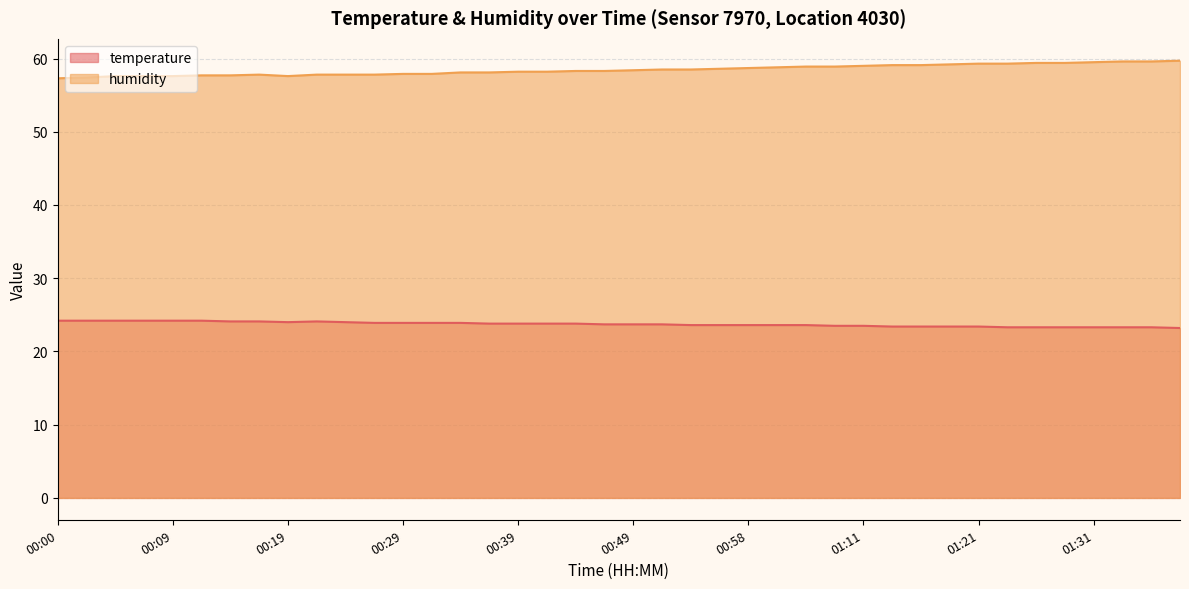

True or false: humidity and temperature cross at least once.

False